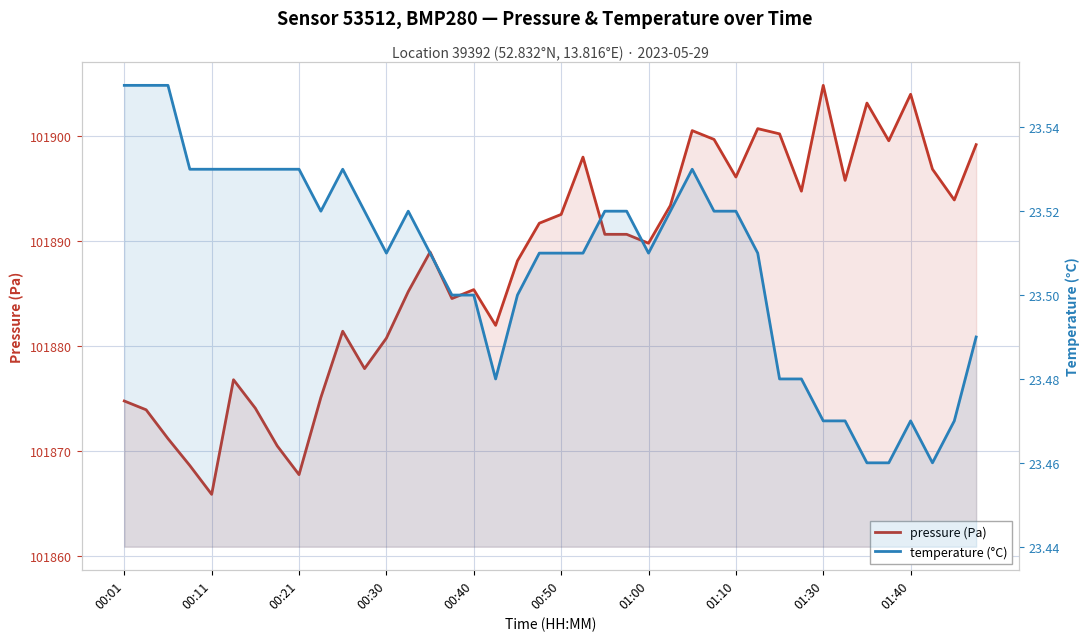

Reading left to right, extract all data points from this chart.

pressure (Pa): 101874.8	101873.9	101871.2	101868.6	101865.8	101876.8	101874.1	101870.5	101867.7	101875.1	101881.4	101877.8	101880.8	101885.2	101889.0	101884.5	101885.4	101882.0	101888.1	101891.7	101892.6	101898.0	101890.7	101890.7	101889.8	101893.4	101900.6	101899.7	101896.1	101900.8	101900.2	101894.8	101904.9	101895.8	101903.2	101899.6	101904.0	101896.9	101893.9	101899.2
temperature (°C): 23.6	23.6	23.6	23.5	23.5	23.5	23.5	23.5	23.5	23.5	23.5	23.5	23.5	23.5	23.5	23.5	23.5	23.5	23.5	23.5	23.5	23.5	23.5	23.5	23.5	23.5	23.5	23.5	23.5	23.5	23.5	23.5	23.5	23.5	23.5	23.5	23.5	23.5	23.5	23.5